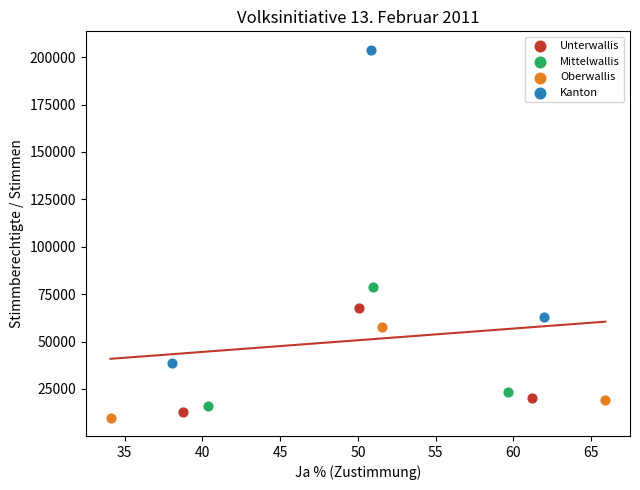

Which series has the largest Y range (max minus min)?

Kanton